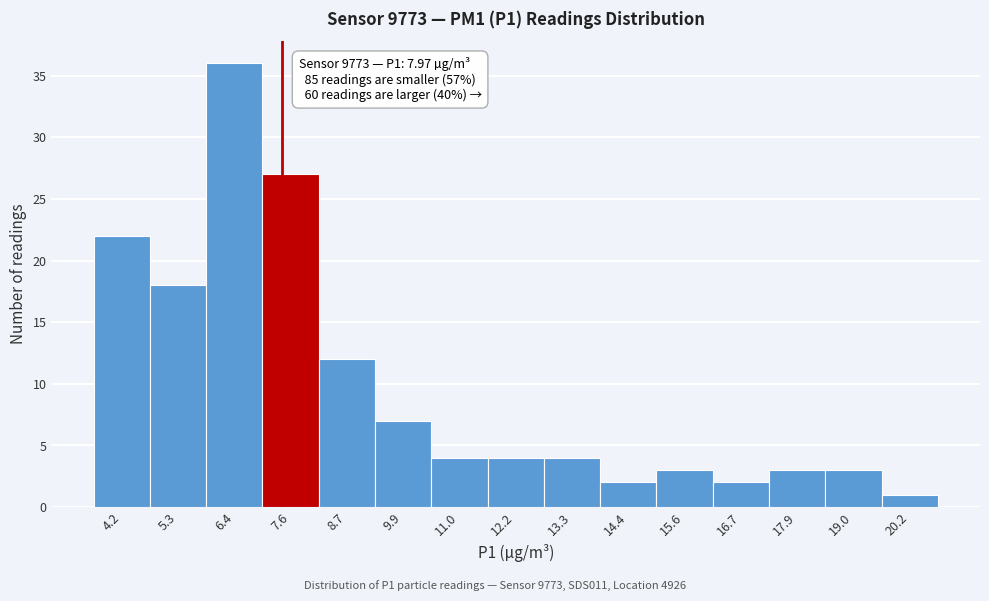

Reading left to right, list all the values displayed in this chart.

22	18	36	27	12	7	4	4	4	2	3	2	3	3	1